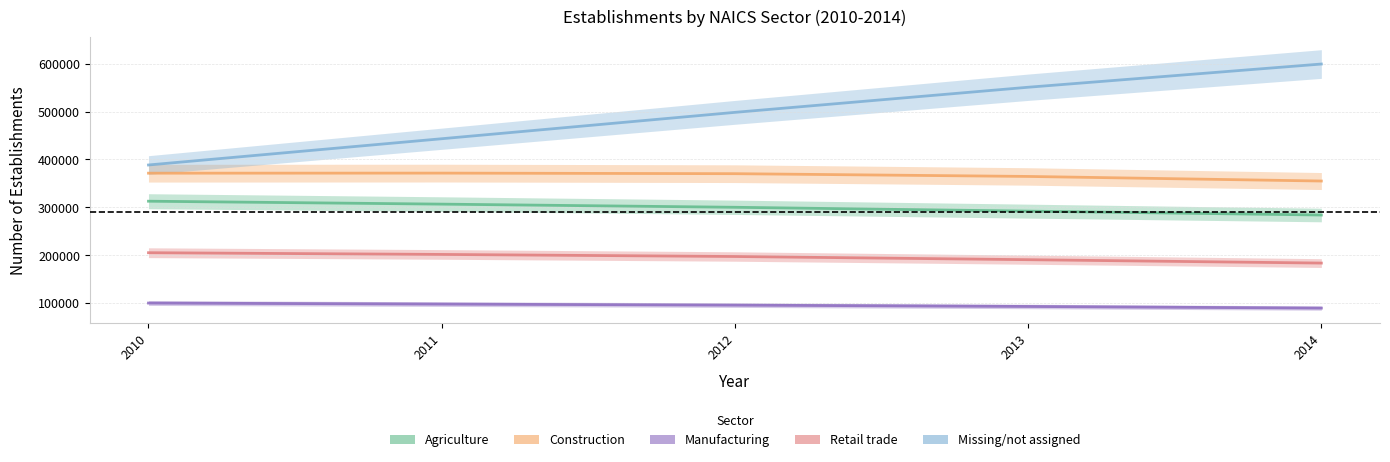

What is the minimum value for Construction?

354830